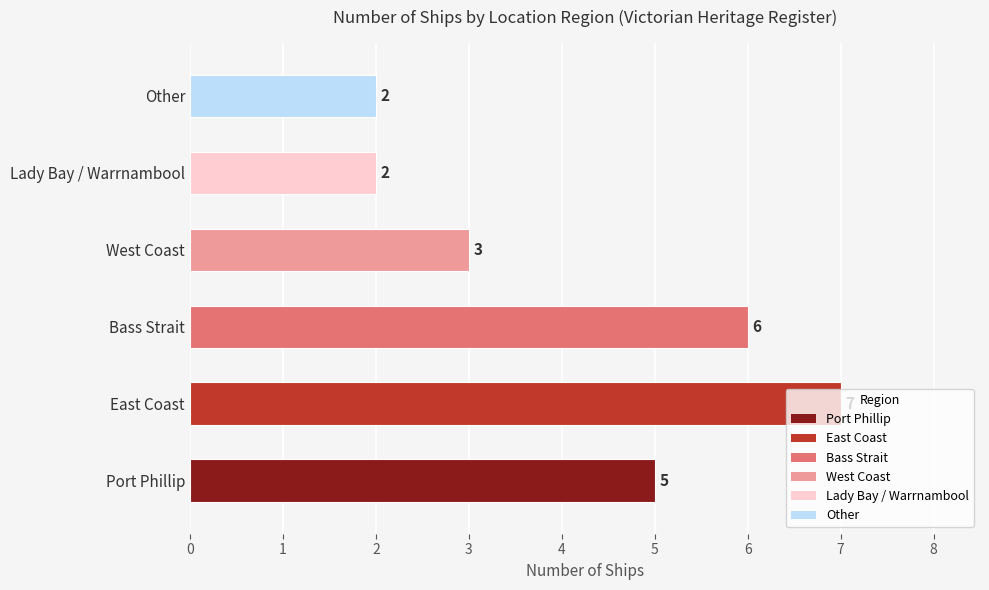

Which category has the highest value across all series?

East Coast